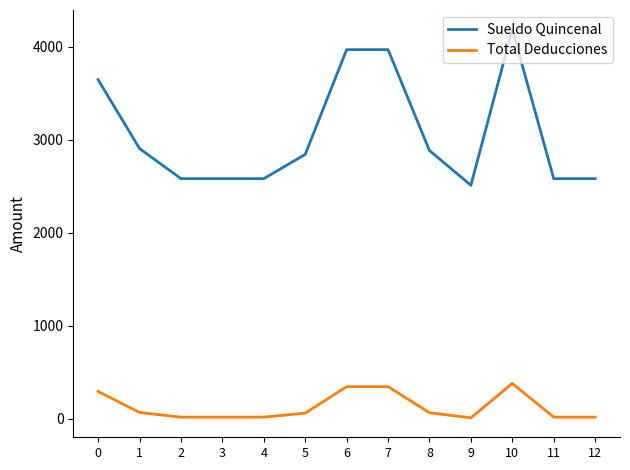

Between 4 and 8, which series saw the biggest shift?

Sueldo Quincenal